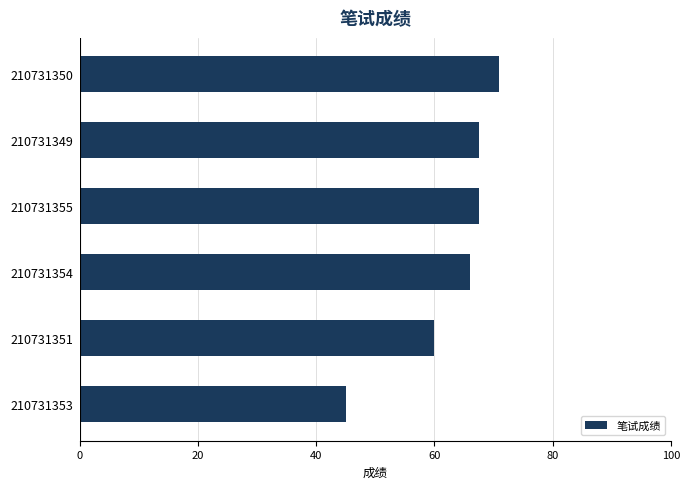

What is the difference between the second highest and minimum values?

22.5